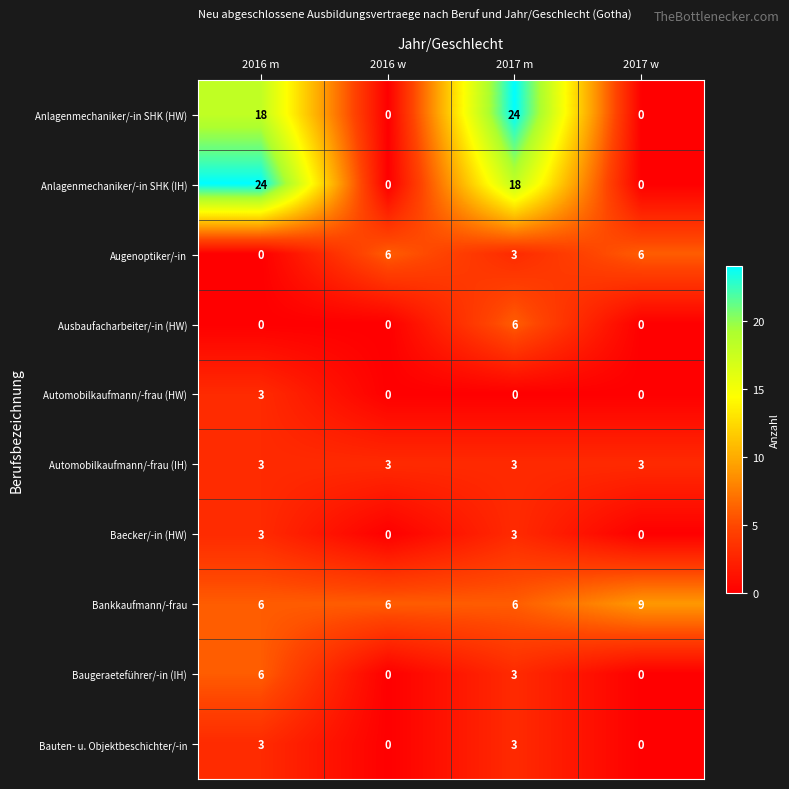

What is the spread (max minus min) of values at 2016 w?

6